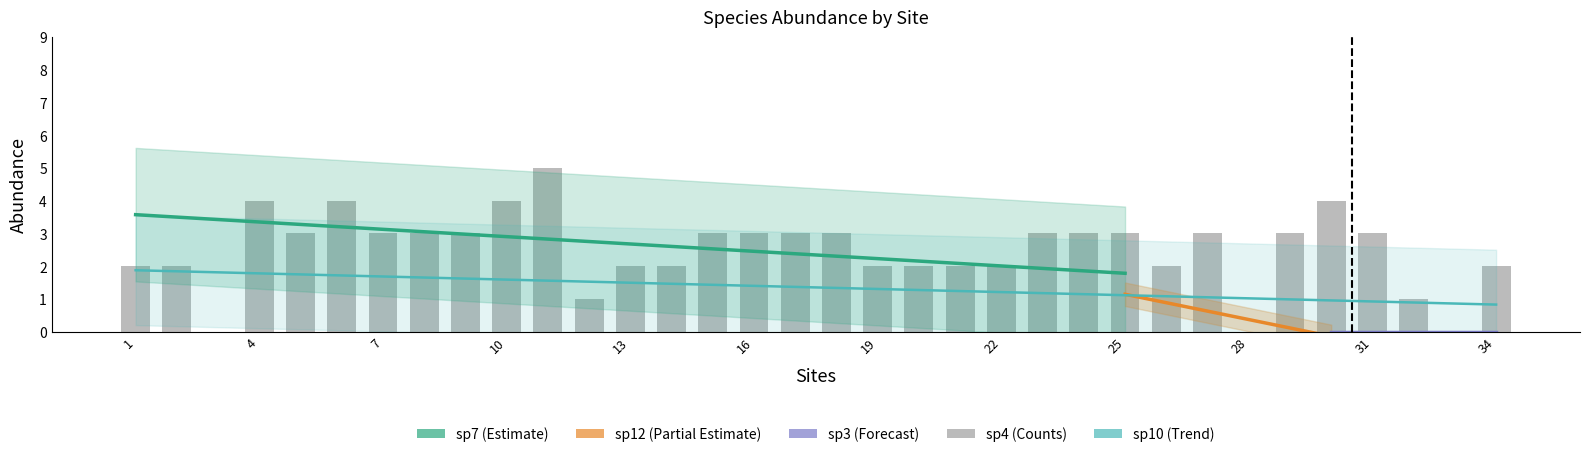

How many groups of bars are there?

34